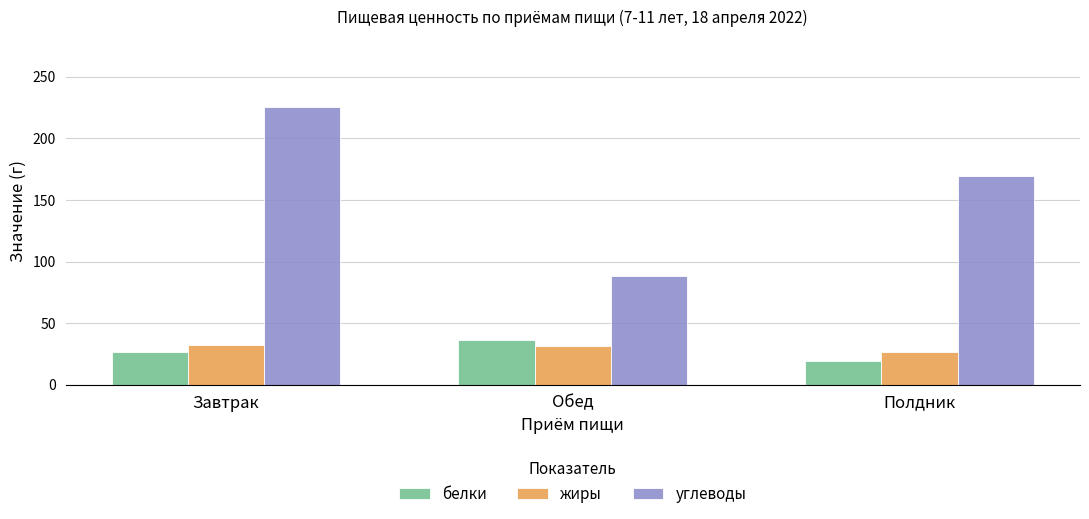

What is the value of the белки bar at the 2nd from the left?

36.5